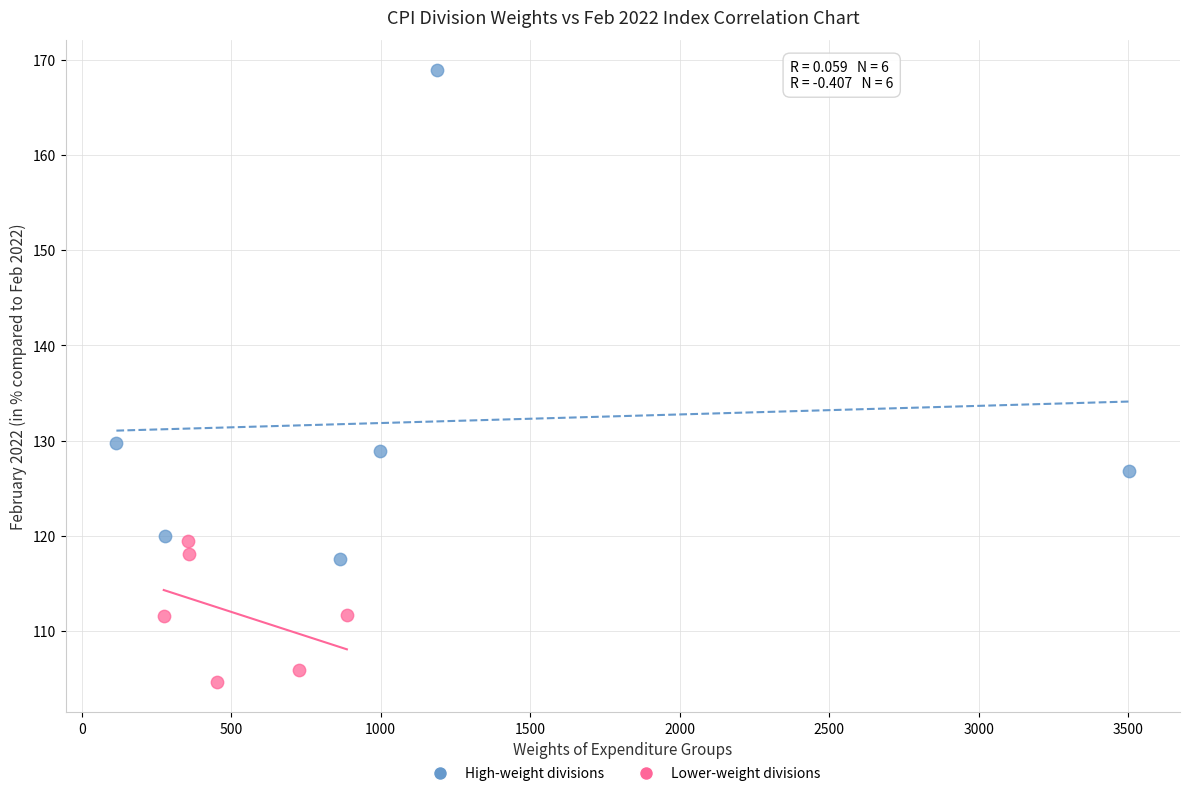

Which series contains the highest Y value?

High-weight divisions